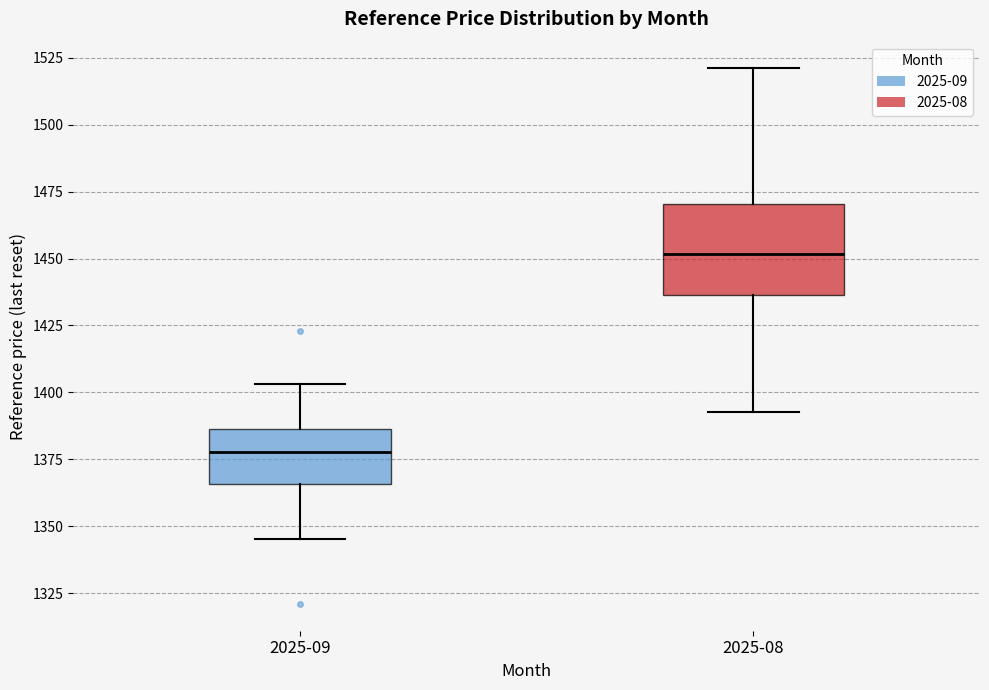

Which box is the tallest, from its lower edge to its upper edge?

2025-08